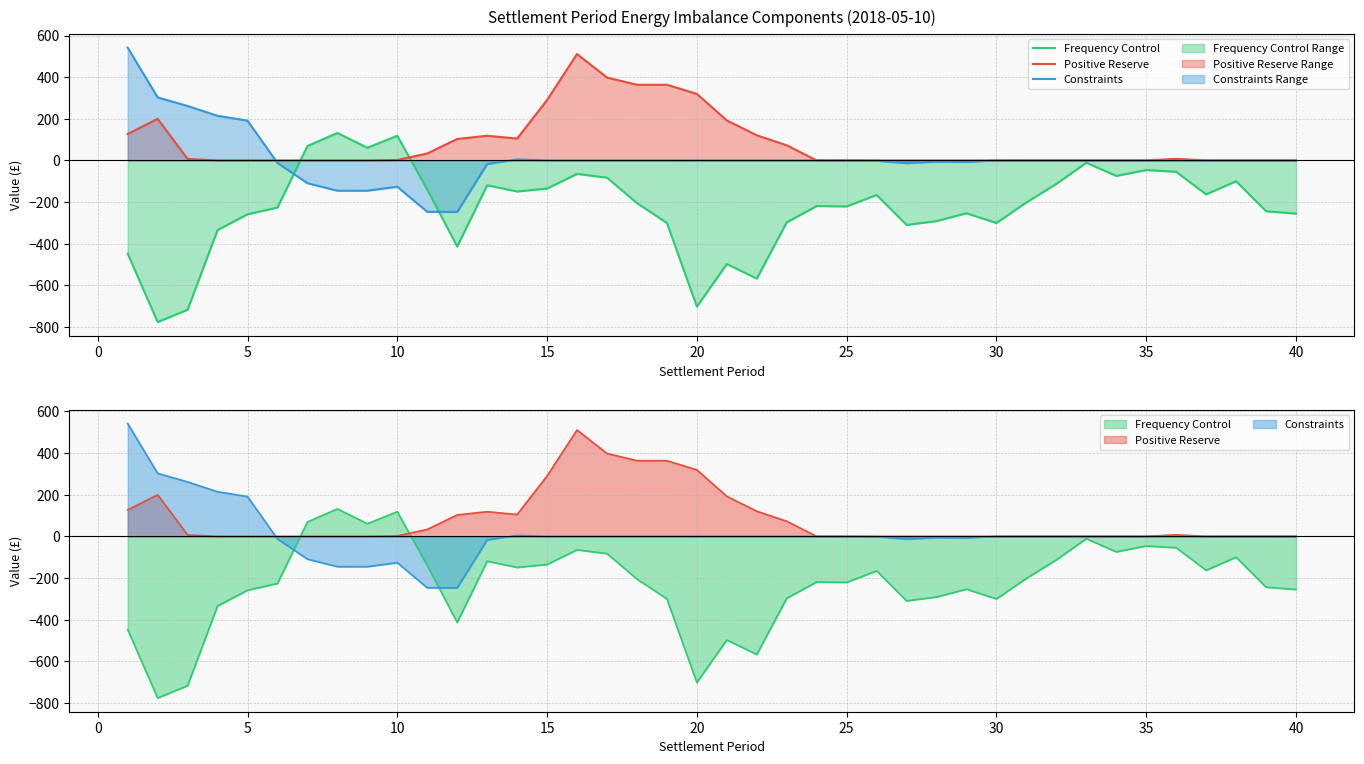

True or false: Constraints and Positive Reserve cross at least once.

True